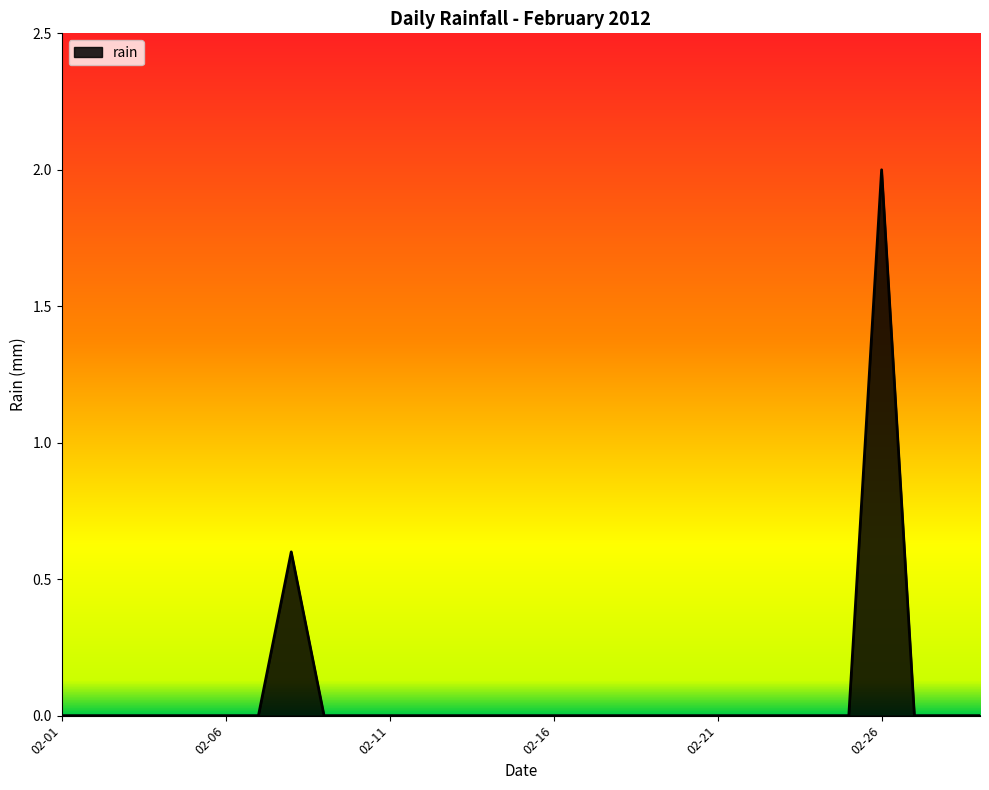

What is the greatest value displayed?

2.0